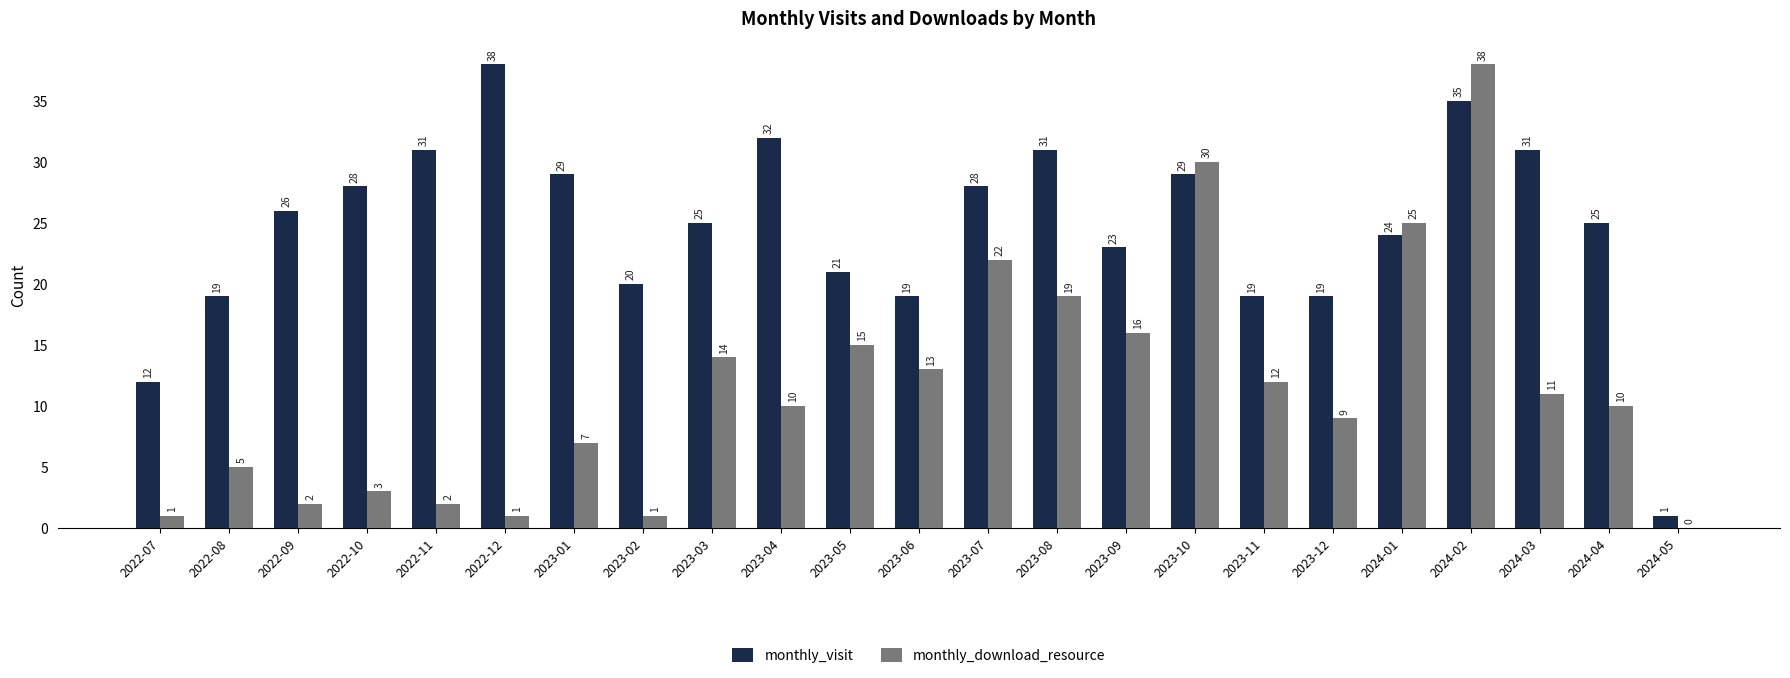

What is the maximum value shown in the chart?

38